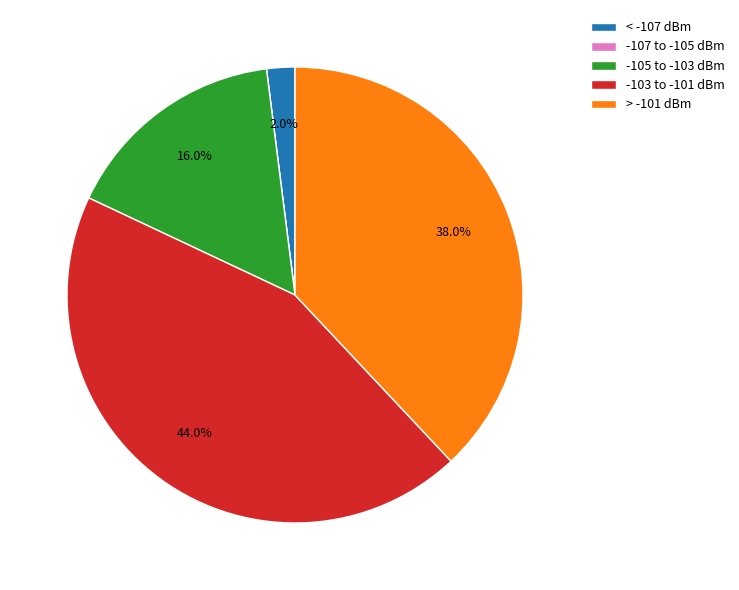

What is the largest slice in the pie chart?

-103 to -101 dBm